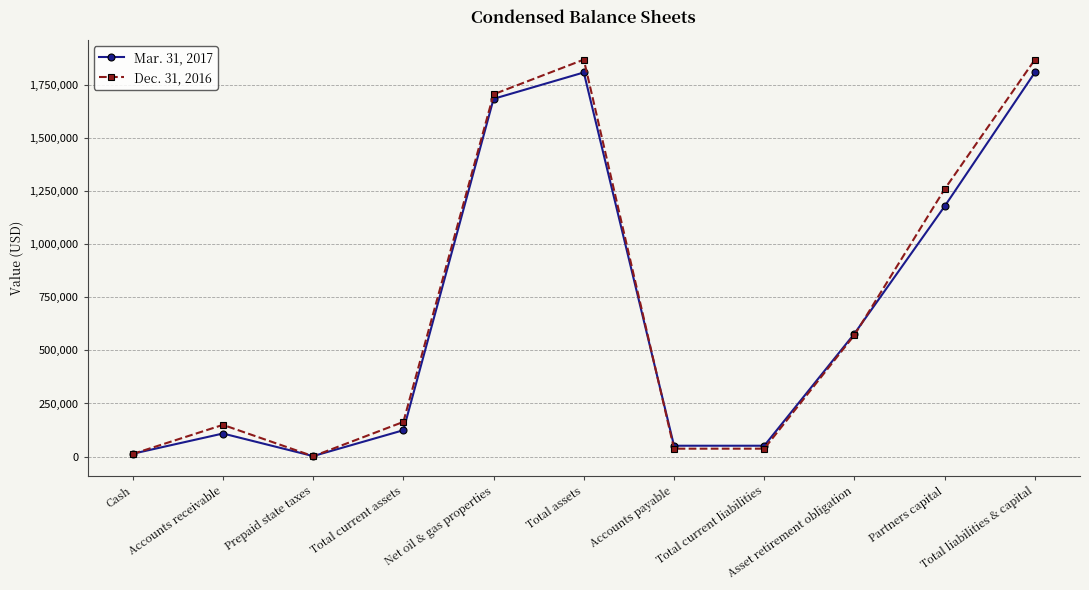

Rank the series by their maximum value, from lowest to highest.

Mar. 31, 2017, Dec. 31, 2016